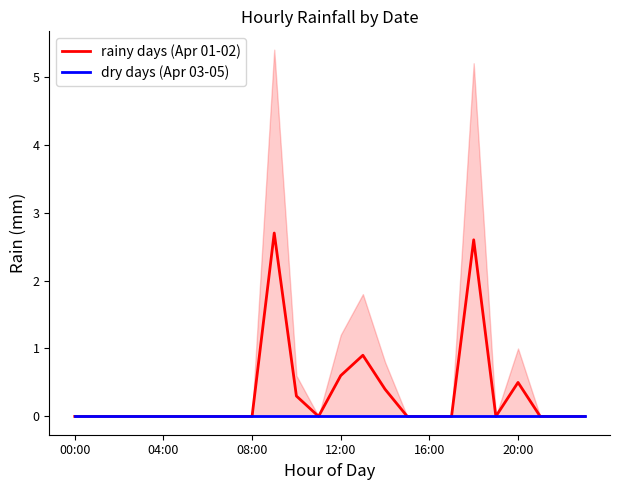

What is the average value of the rainy days (Apr 01-02) series?

0.3